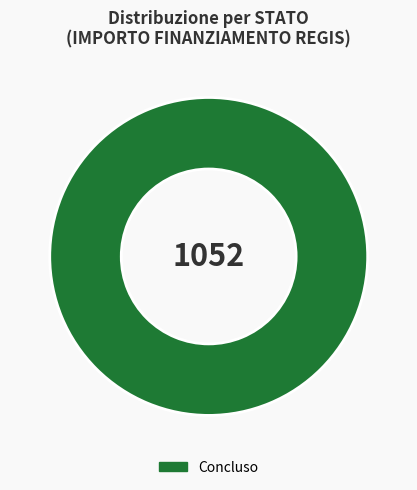

Is there a majority slice in this chart?

Yes